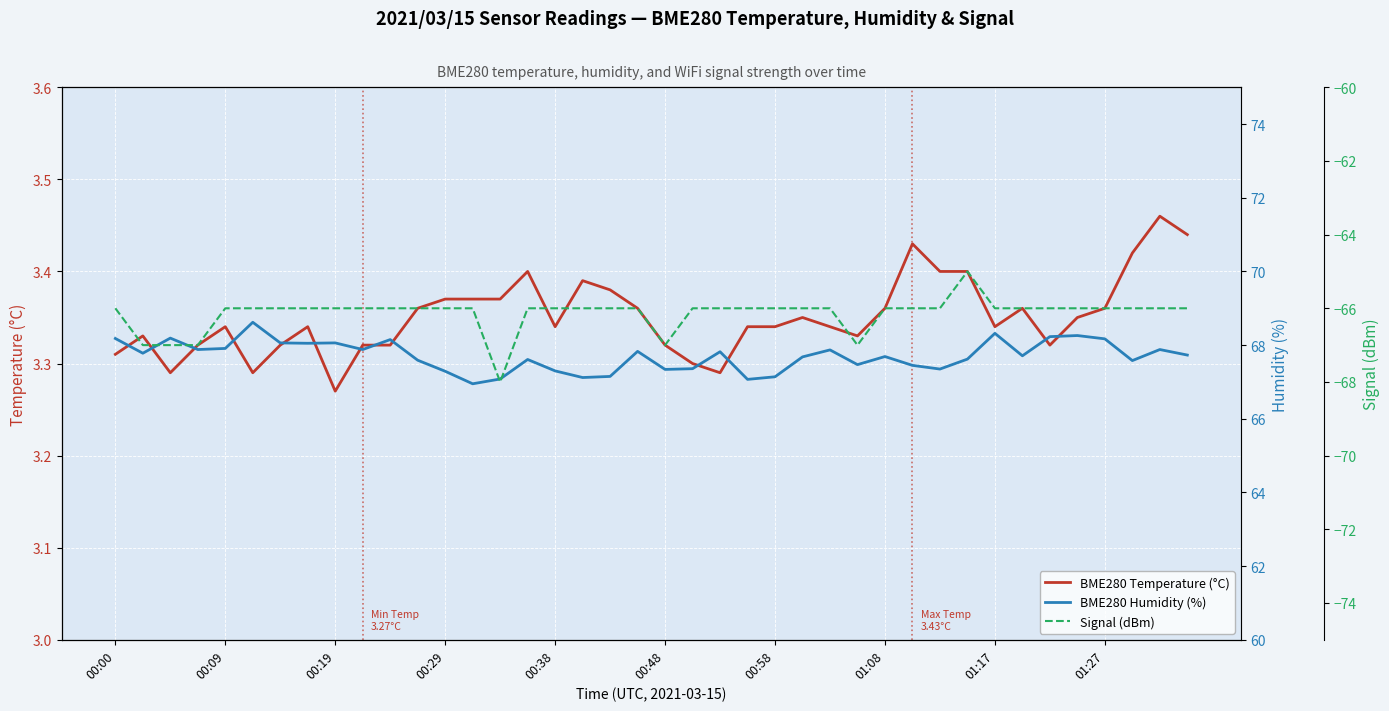

The BME280 Humidity (%) series shows 99.1 at 38. True or false?

False